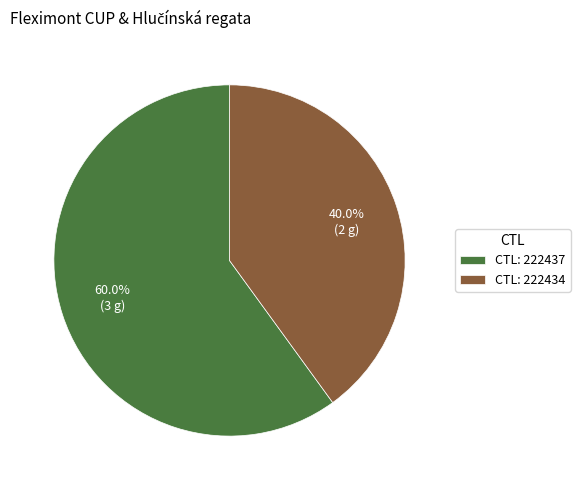

Which category has the smallest portion of the pie?

CTL: 222434